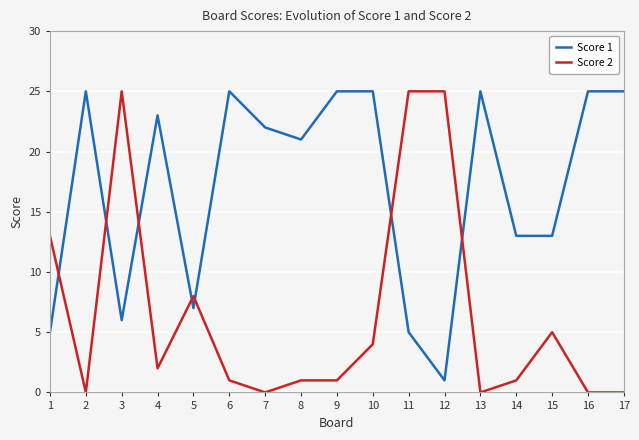

Reading left to right, transcribe all the data shown in this chart.

Score 1: 5	25	6	23	7	25	22	21	25	25	5	1	25	13	13	25	25
Score 2: 13	0	25	2	8	1	0	1	1	4	25	25	0	1	5	0	0